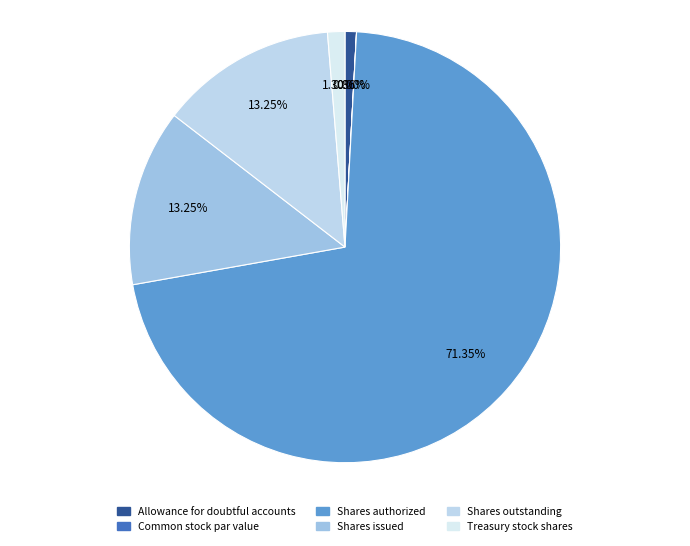

Which slice is the largest?

Shares authorized